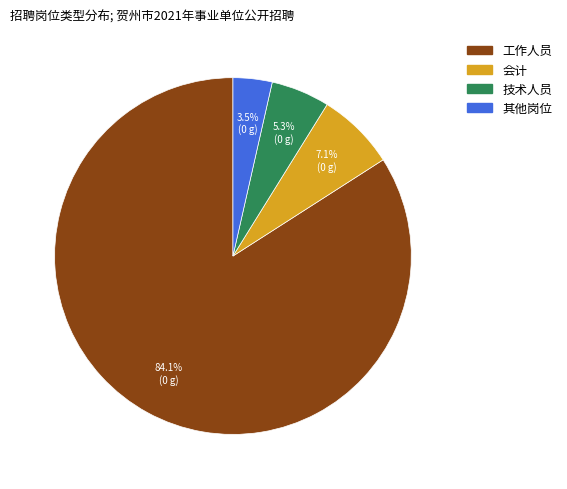

Is there a majority slice in this chart?

Yes